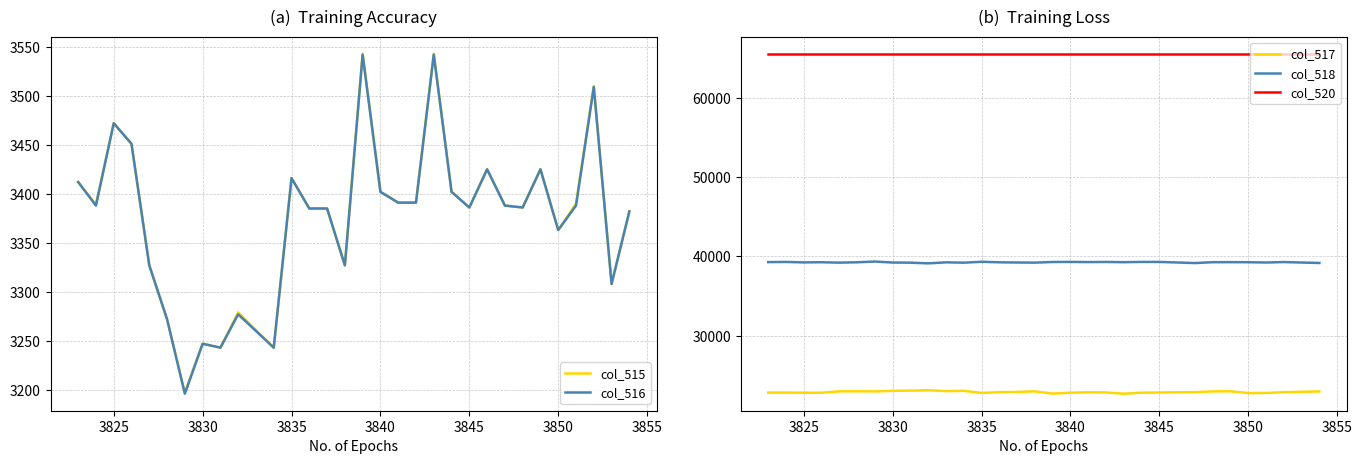

How many data points in col_518 are above 39260?

15